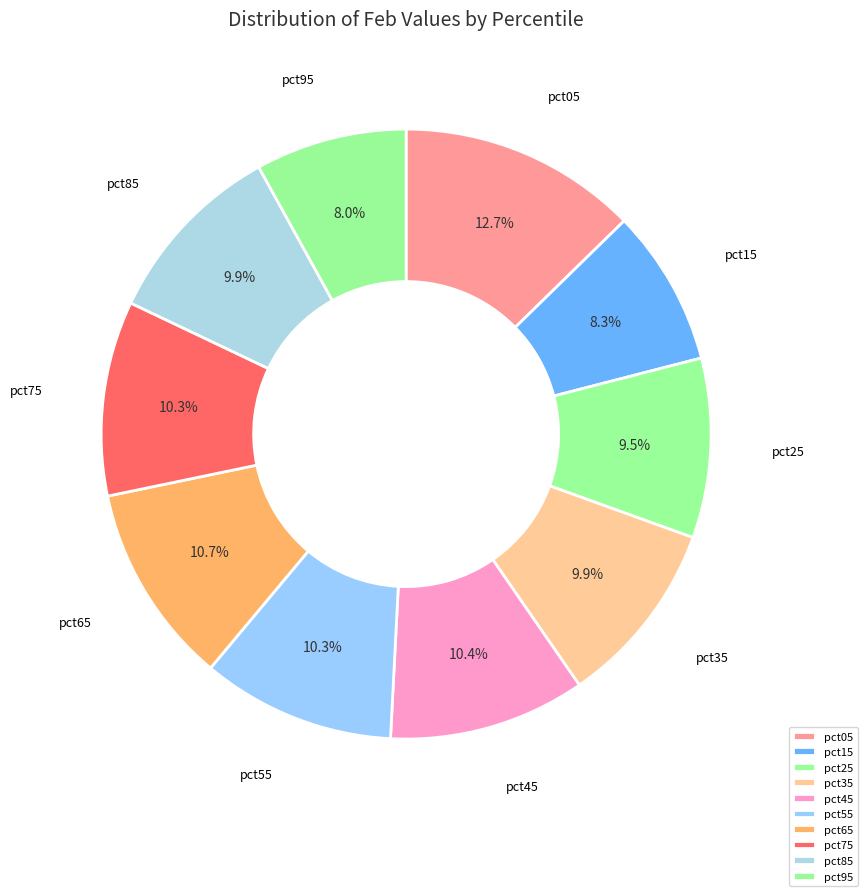

To the nearest percent, what percentage of the pie is pct45?

10%